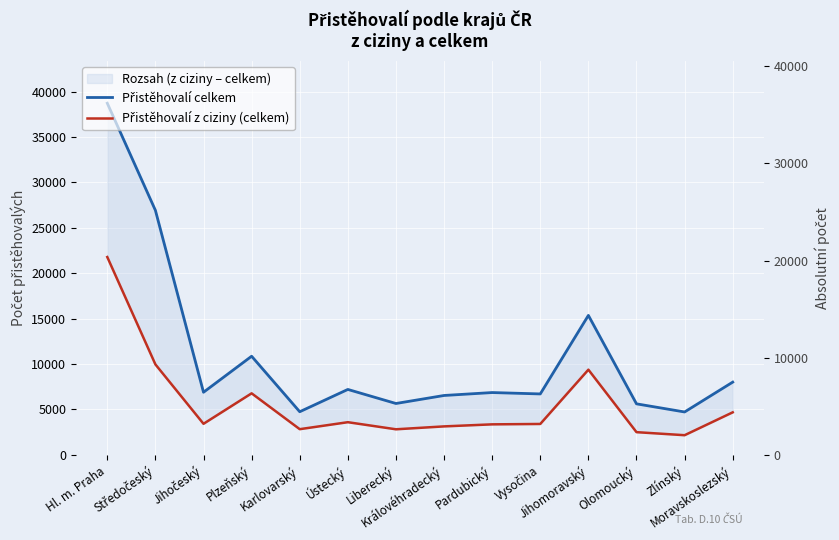

Reading left to right, list all the values displayed in this chart.

Přistěhovalí celkem: Hl. m. Praha=38713	Středočeský=26923	Jihočeský=6892	Plzeňský=10857	Karlovarský=4747	Ústecký=7202	Liberecký=5654	Královéhradecký=6537	Pardubický=6859	Vysočina=6707	Jihomoravský=15353	Olomoucký=5616	Zlínský=4721	Moravskoslezský=8007
Přistěhovalí z ciziny (celkem): Hl. m. Praha=21778	Středočeský=9959	Jihočeský=3419	Plzeňský=6773	Karlovarský=2827	Ústecký=3595	Liberecký=2814	Královéhradecký=3133	Pardubický=3358	Vysočina=3401	Jihomoravský=9377	Olomoucký=2498	Zlínský=2163	Moravskoslezský=4681